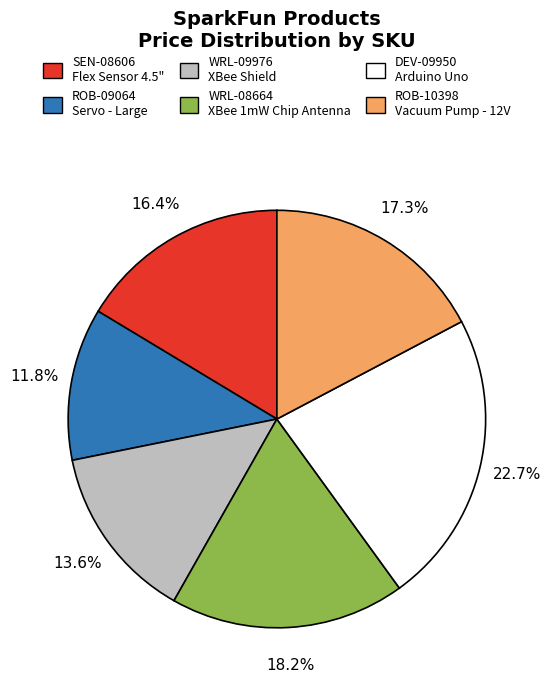

Rank the categories by value from highest to lowest.

DEV-09950, WRL-08664, ROB-10398, SEN-08606, WRL-09976, ROB-09064